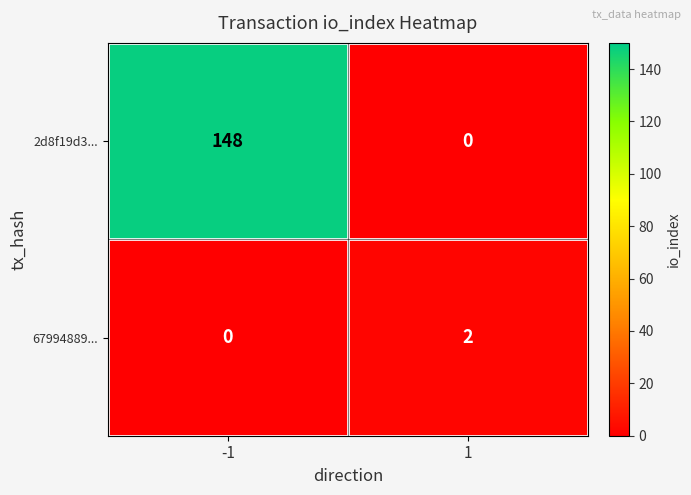

What is the greatest value displayed?

148